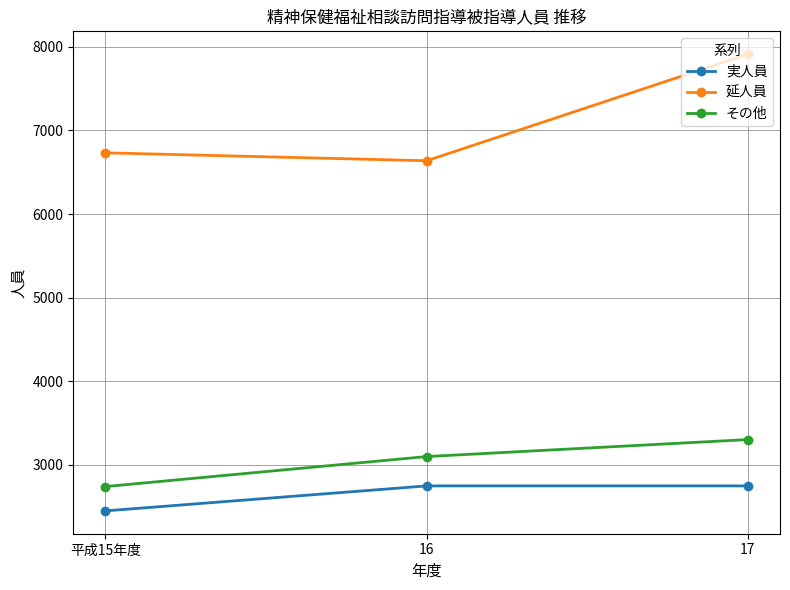

How many series are shown in this chart?

3